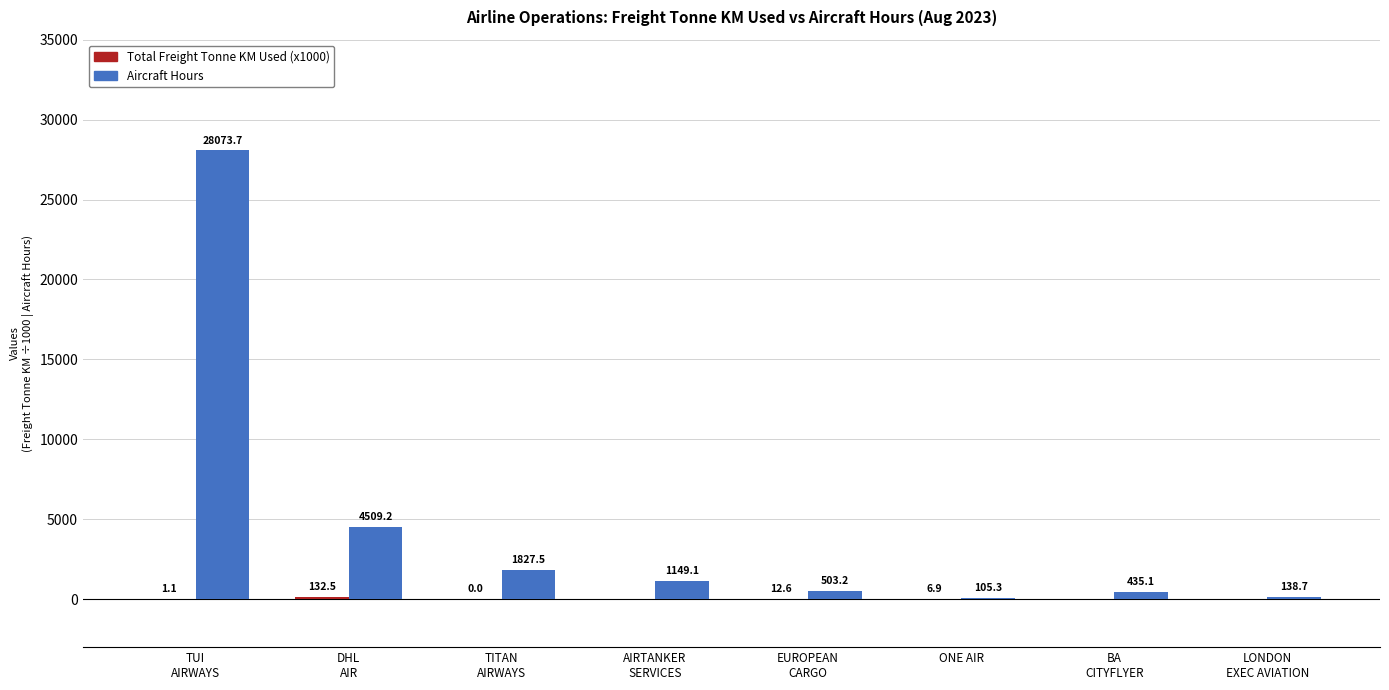

What is the maximum value for Aircraft Hours?

28073.7